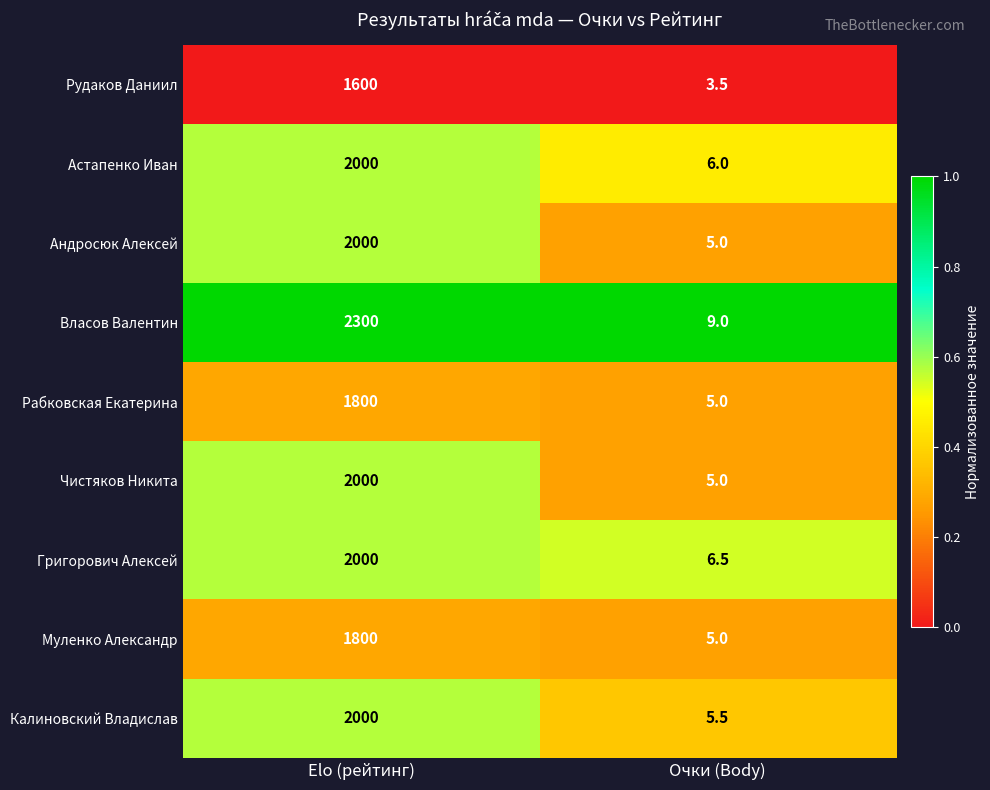

What is the average value of the Андросюк Алексей series?

1002.5